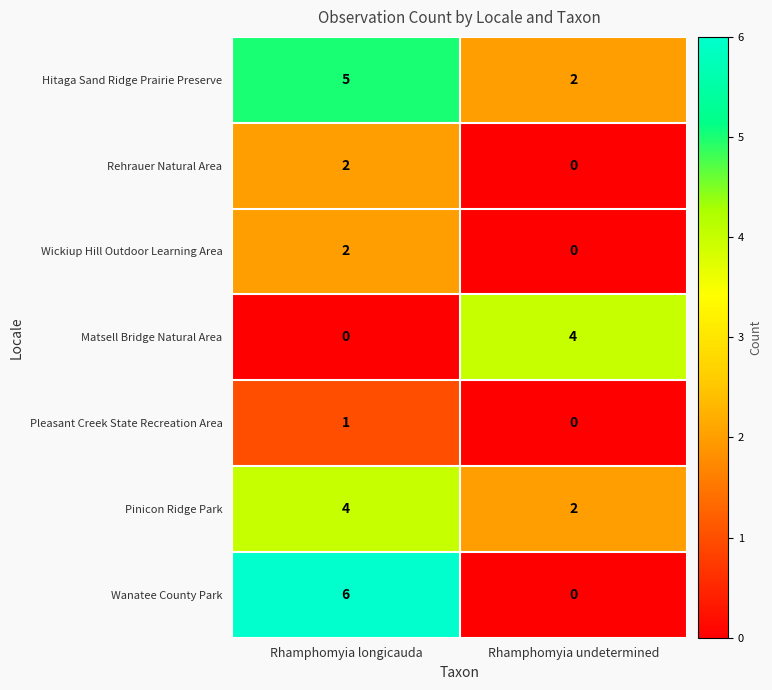

Reading left to right, extract all data points from this chart.

Hitaga Sand Ridge Prairie Preserve: Rhamphomyia longicauda=5	Rhamphomyia undetermined=2
Rehrauer Natural Area: Rhamphomyia longicauda=2	Rhamphomyia undetermined=0
Wickiup Hill Outdoor Learning Area: Rhamphomyia longicauda=2	Rhamphomyia undetermined=0
Matsell Bridge Natural Area: Rhamphomyia longicauda=0	Rhamphomyia undetermined=4
Pleasant Creek State Recreation Area: Rhamphomyia longicauda=1	Rhamphomyia undetermined=0
Pinicon Ridge Park: Rhamphomyia longicauda=4	Rhamphomyia undetermined=2
Wanatee County Park: Rhamphomyia longicauda=6	Rhamphomyia undetermined=0